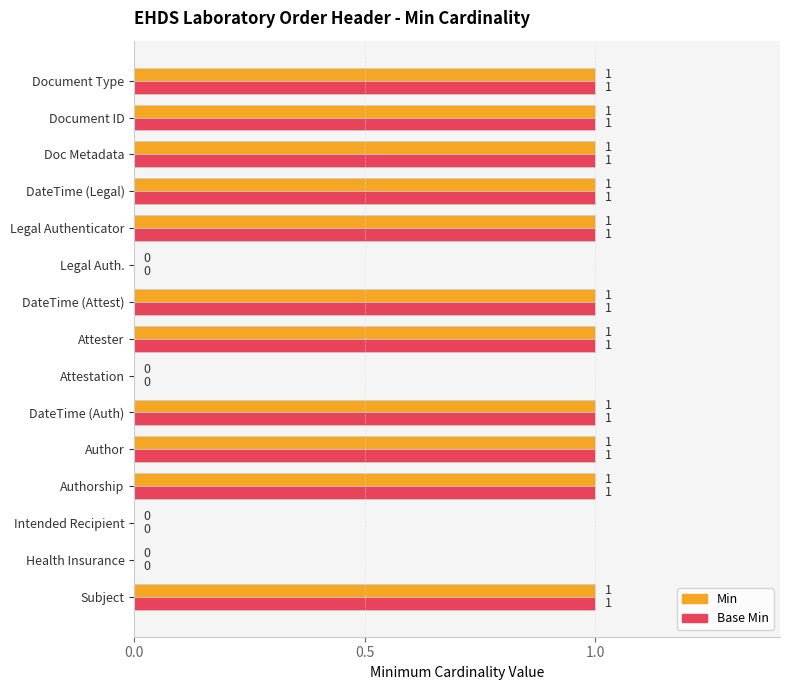

What is the sum of all Base Min values?

11